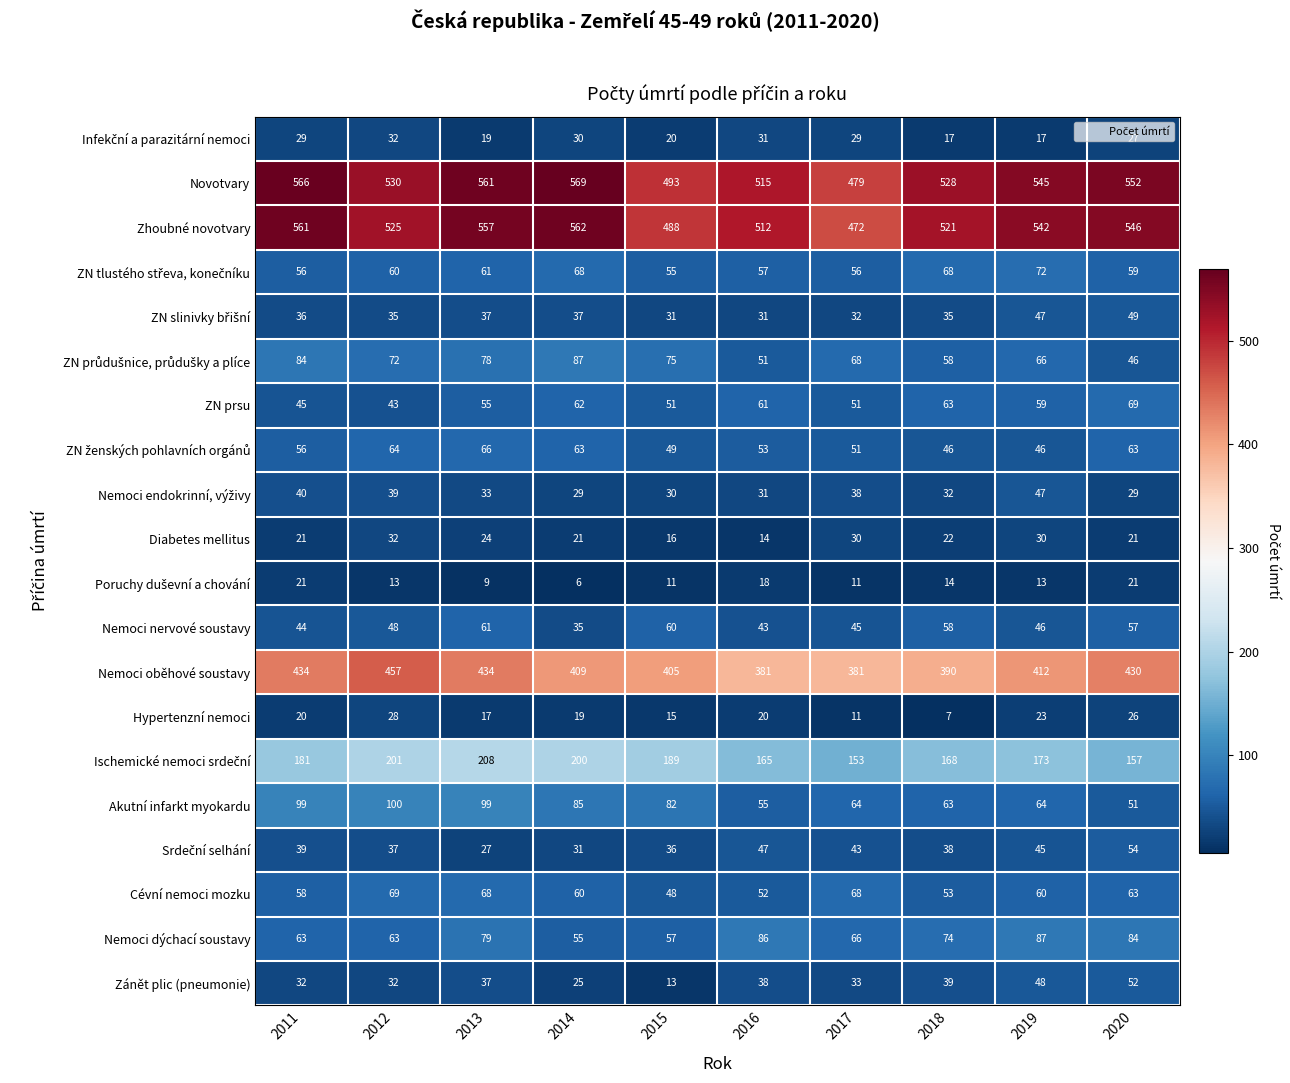

How many series are shown in this chart?

20